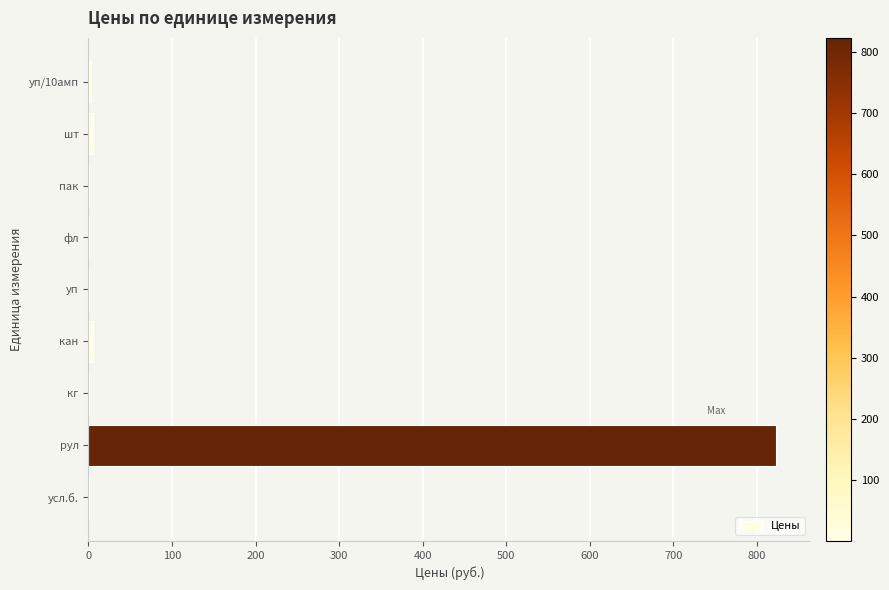

Which label corresponds to the largest value in the chart?

рул